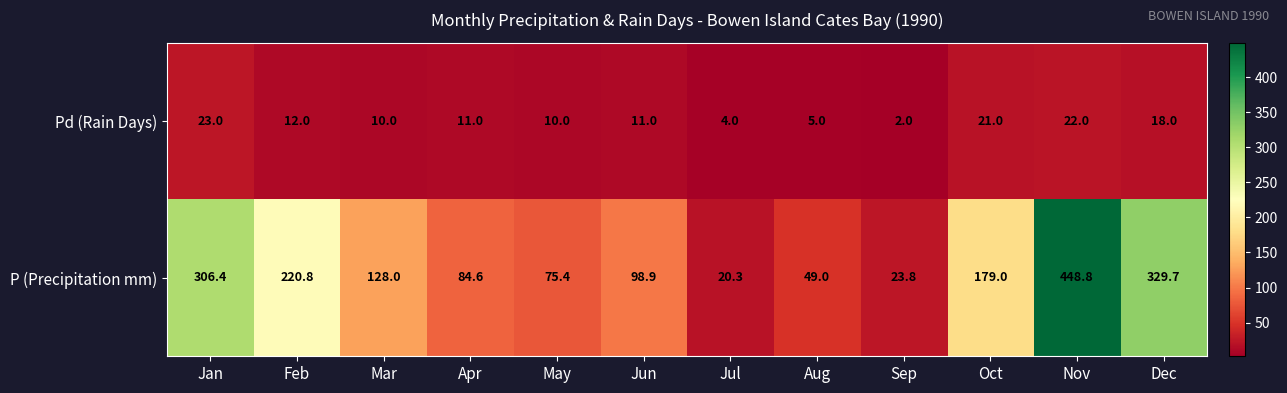

At which label does Pd (Rain Days) first exceed 11?

Jan